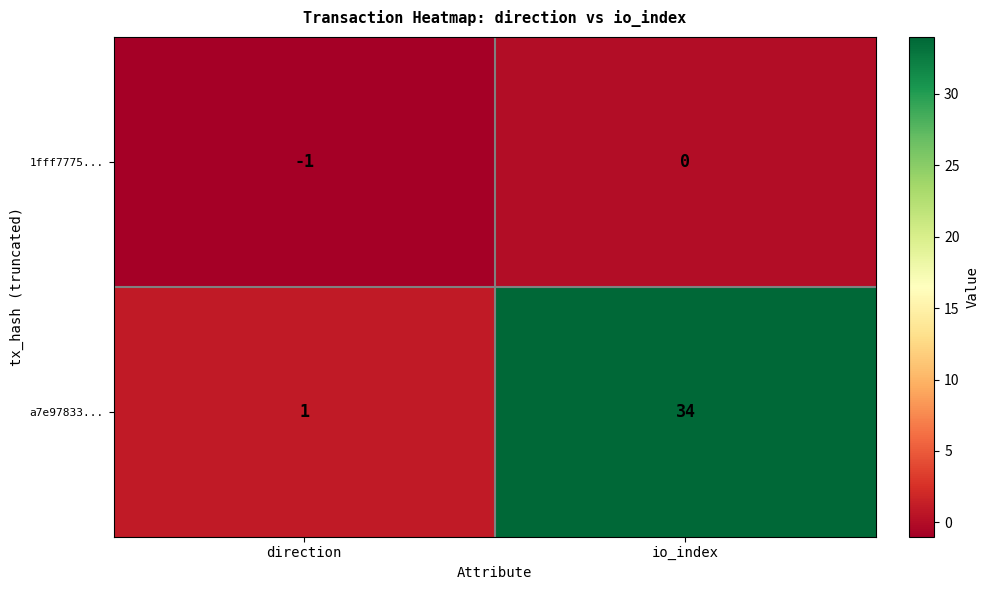

List the labels in order of a7e97833... value, largest first.

io_index, direction